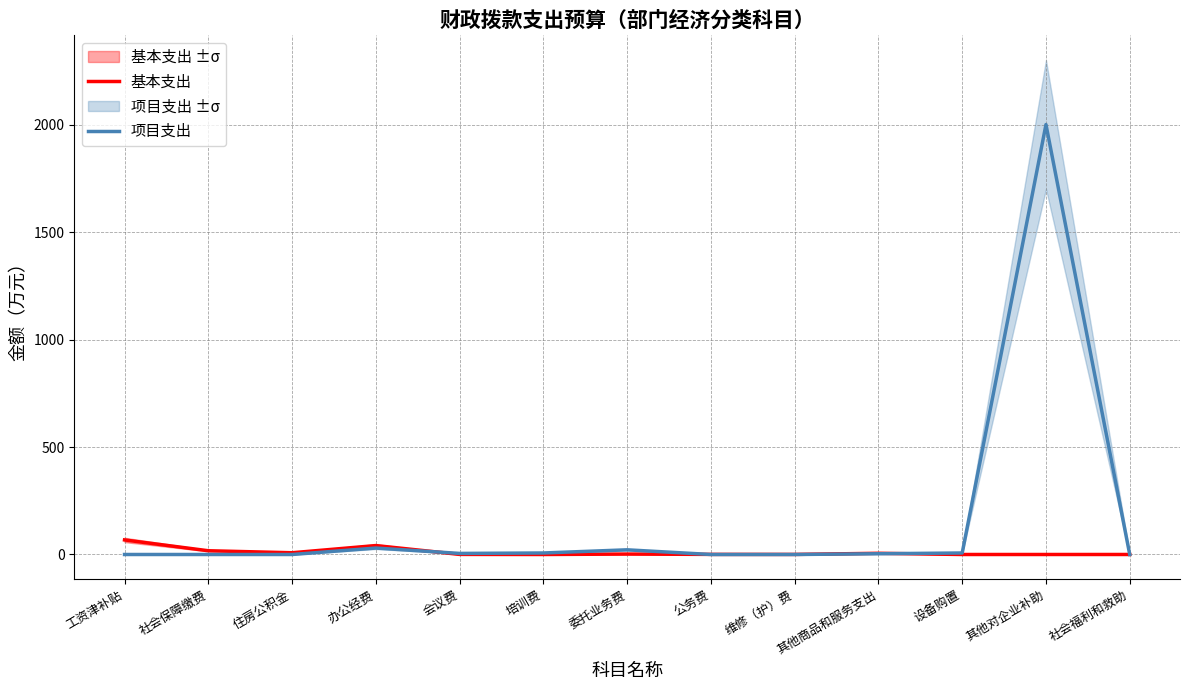

Reading right to left, list all the values displayed in this chart.

基本支出: 社会福利和救助=0.0	其他对企业补助=0.0	设备购置=0.0	其他商品和服务支出=5.6	维修（护）费=0.3	公务费=0.5	委托业务费=2.0	培训费=0.0	会议费=0.4	办公经费=41.5	住房公积金=8.1	社会保障缴费=17.4	工资津补贴=67.7
项目支出: 社会福利和救助=0.0	其他对企业补助=2000.0	设备购置=7.0	其他商品和服务支出=3.5	维修（护）费=0.0	公务费=0.0	委托业务费=21.8	培训费=7.0	会议费=5.0	办公经费=30.0	住房公积金=0.0	社会保障缴费=0.0	工资津补贴=0.0